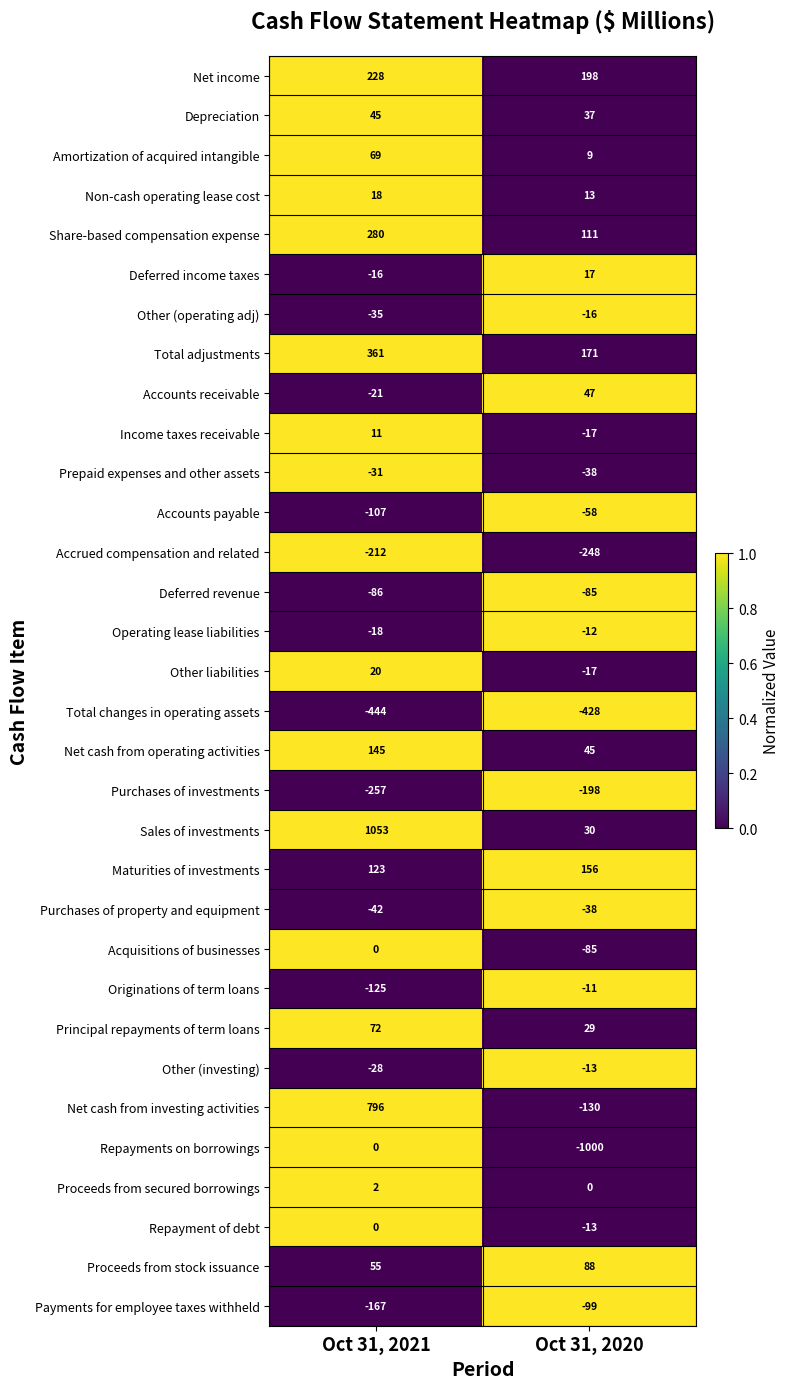

At which category is the sum across all series the highest?

Oct 31, 2021